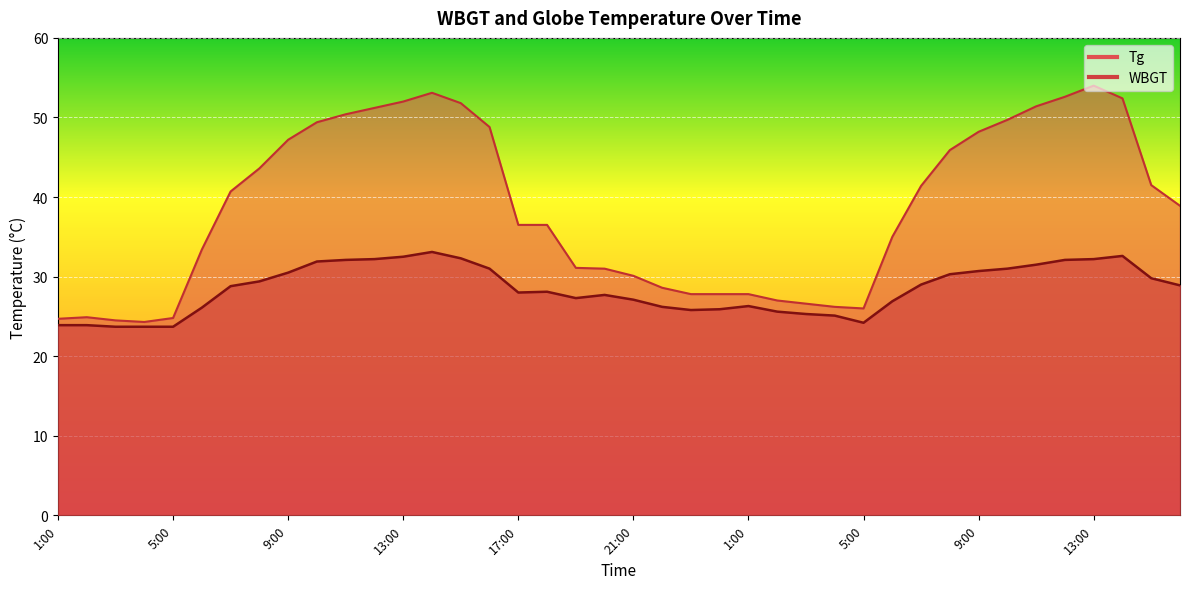

Count the number of data series in this chart.

2